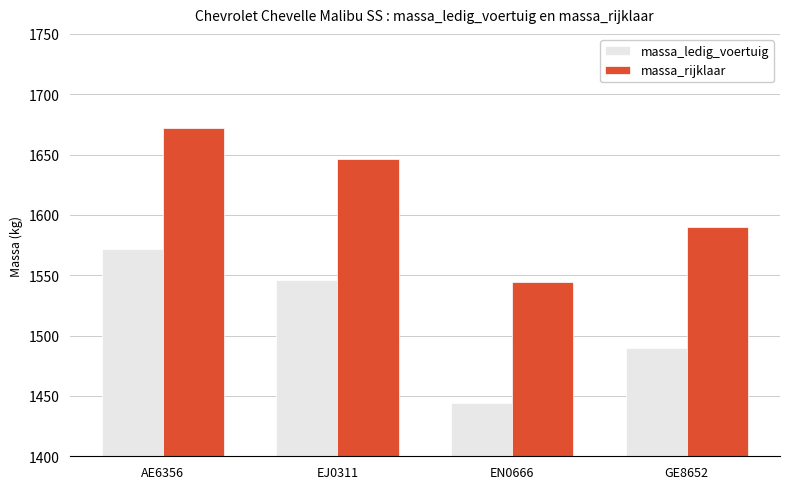

Count the massa_ledig_voertuig values in the range 1490 to 1572.

3